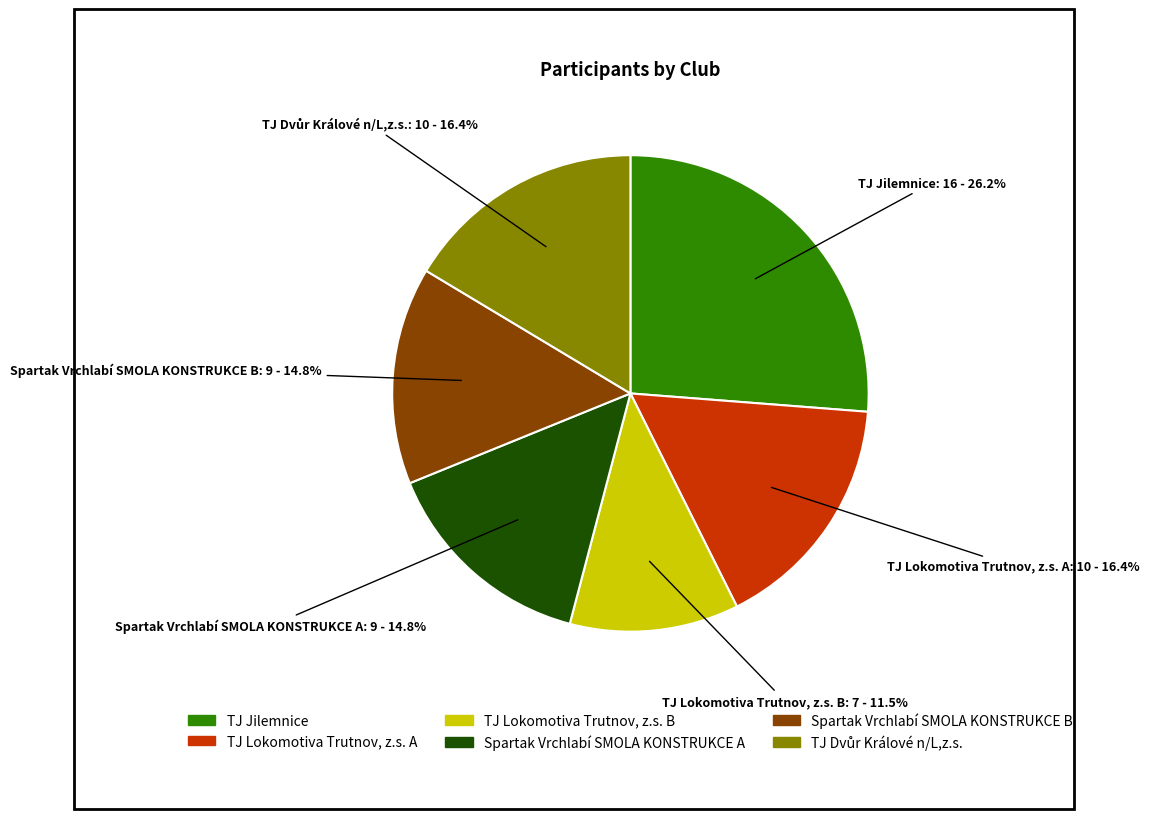

Approximately how many times larger is the value at TJ Lokomotiva Trutnov, z.s. A compared to Spartak Vrchlabí SMOLA KONSTRUKCE A?

1.1